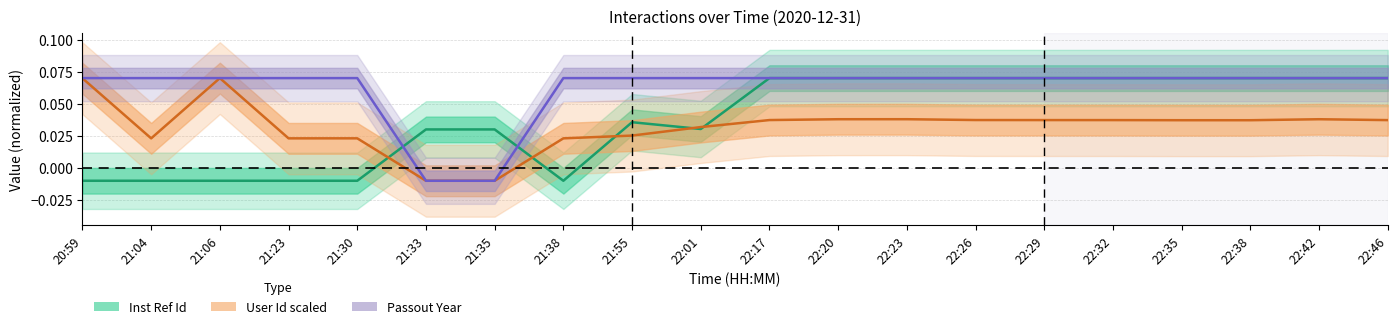

True or false: Passout Year and User Id scaled intersect in this chart.

False